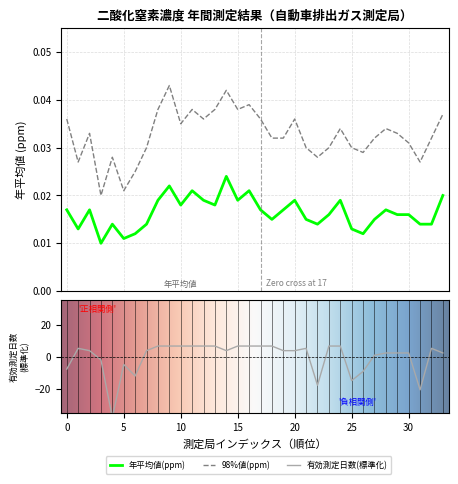

At how many categories does at least one series exceed 0?

34